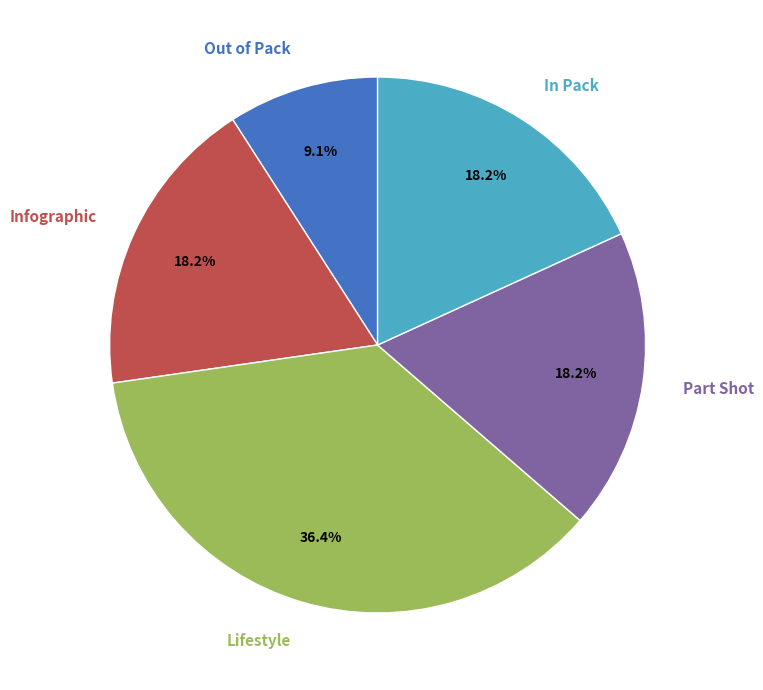

What is the smallest slice in the pie chart?

Out of Pack